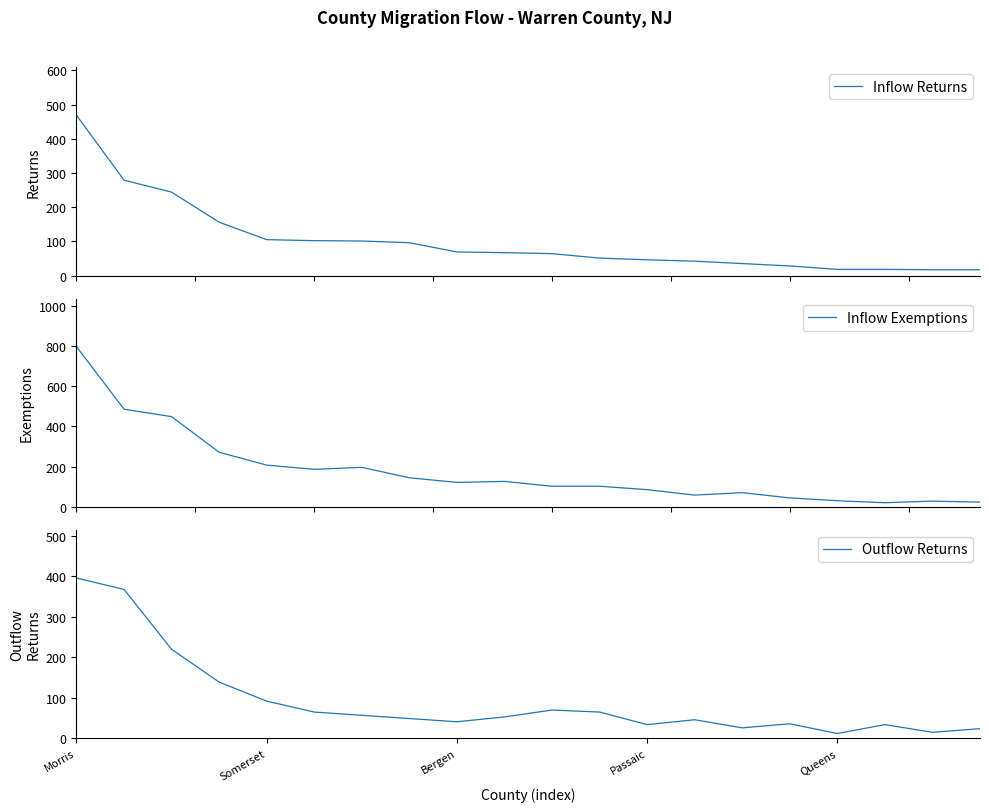

What is the spread (max minus min) of values at 15?

17